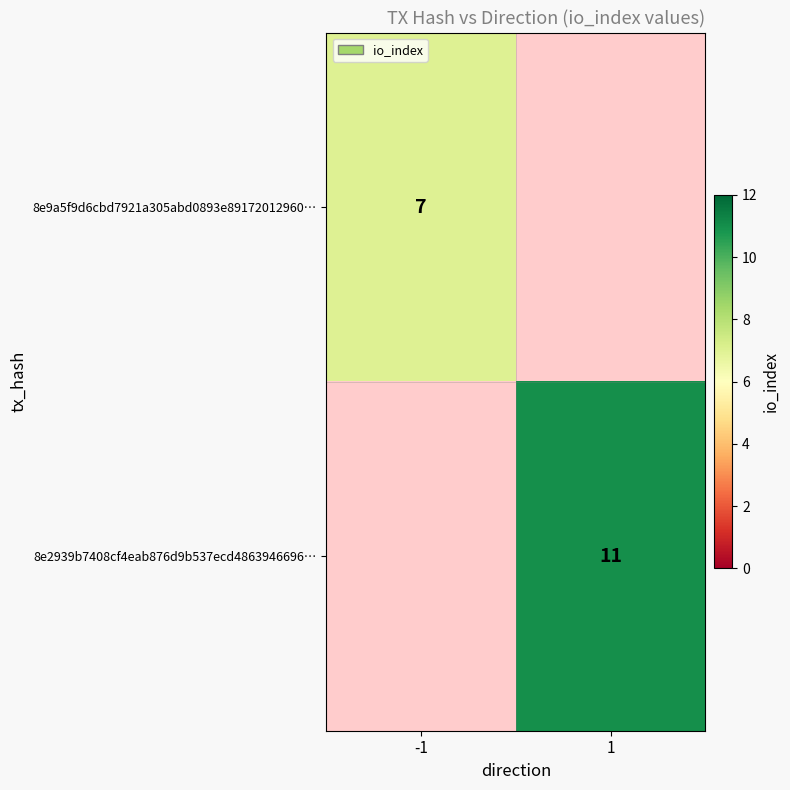

The 8e9a5f9d6cbd7921a305abd0893e89172012960… series shows 7 at -1. True or false?

True